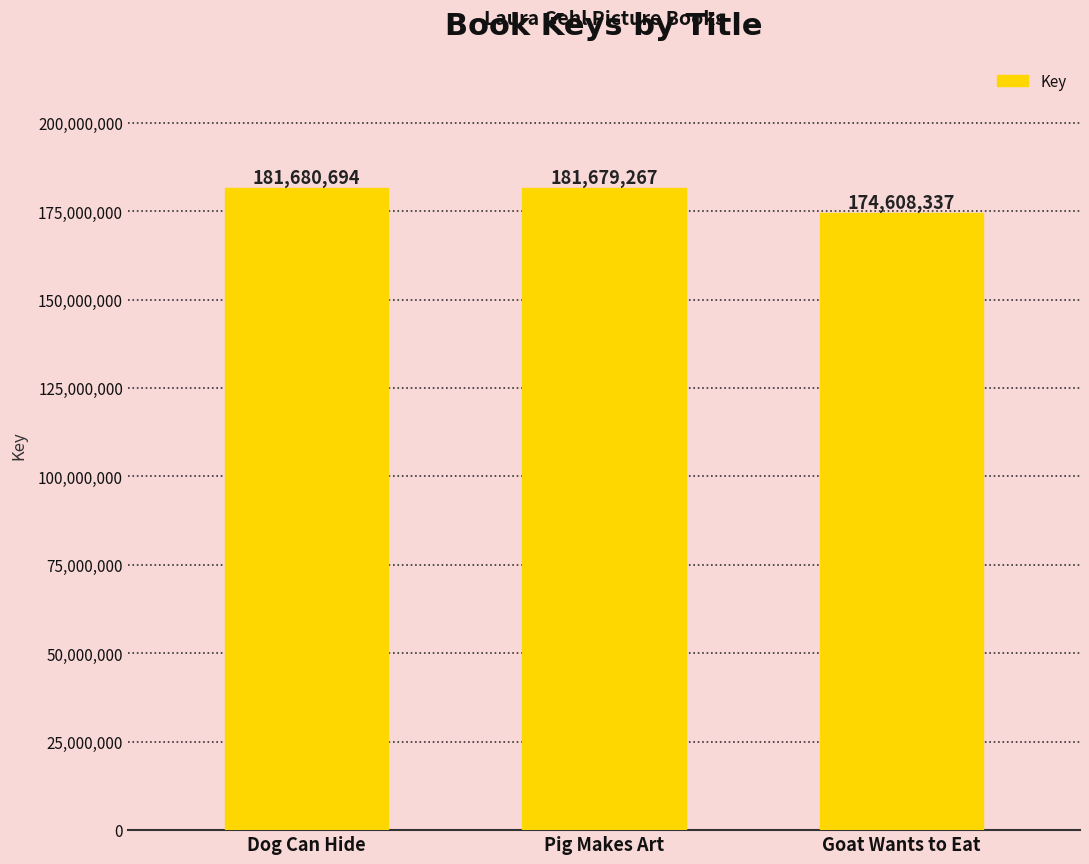

Reading right to left, list all the values displayed in this chart.

Goat Wants to Eat=174608337	Pig Makes Art=181679267	Dog Can Hide=181680694